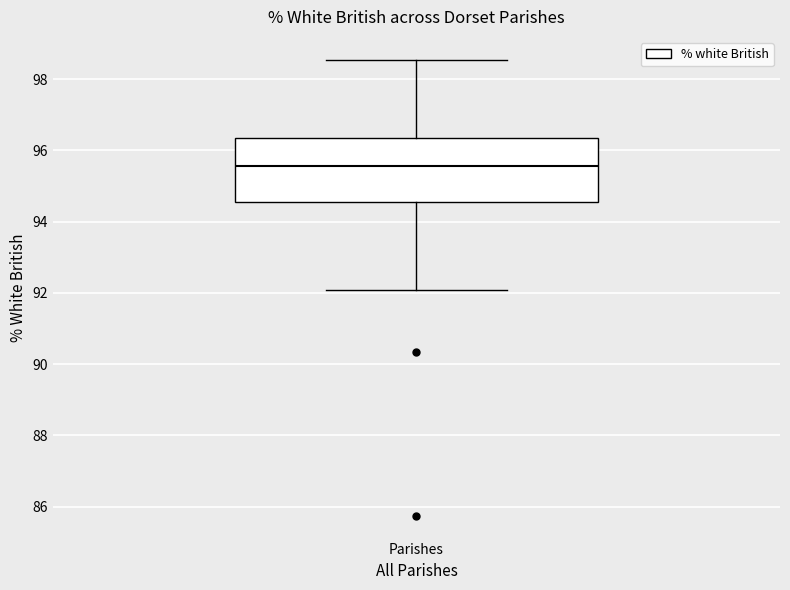

Read this box plot against the y-axis: the position of the median line, the range covered by the box, and the ends of both whiskers. The values are not printed on the chart, so give them approximately, as read against the axis.

median 95.6, box 94.6 to 96.4, whiskers 92.0 to 98.6